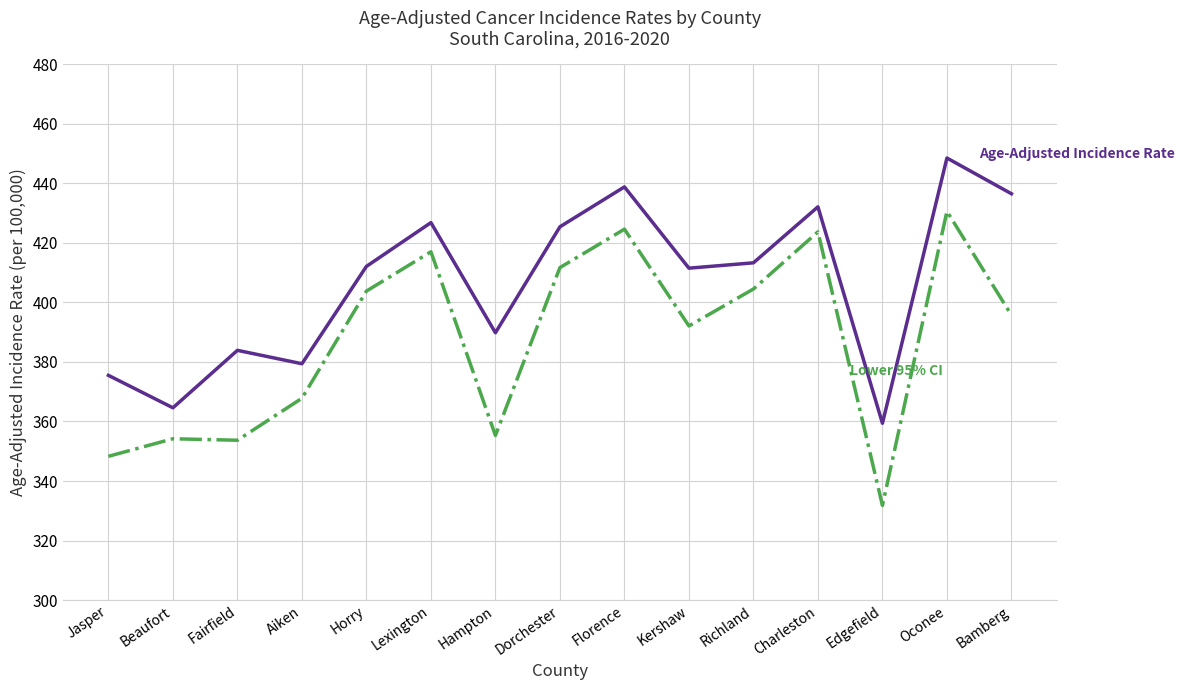

What is the difference between the highest and lowest values at Beaufort?

10.4